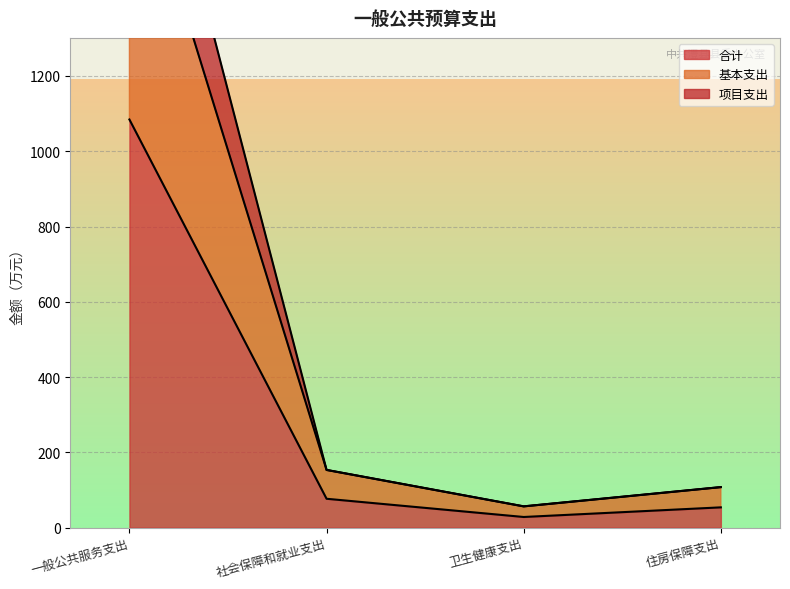

What is the difference between the 合计 values at 社会保障和就业支出 and 卫生健康支出?

48.4